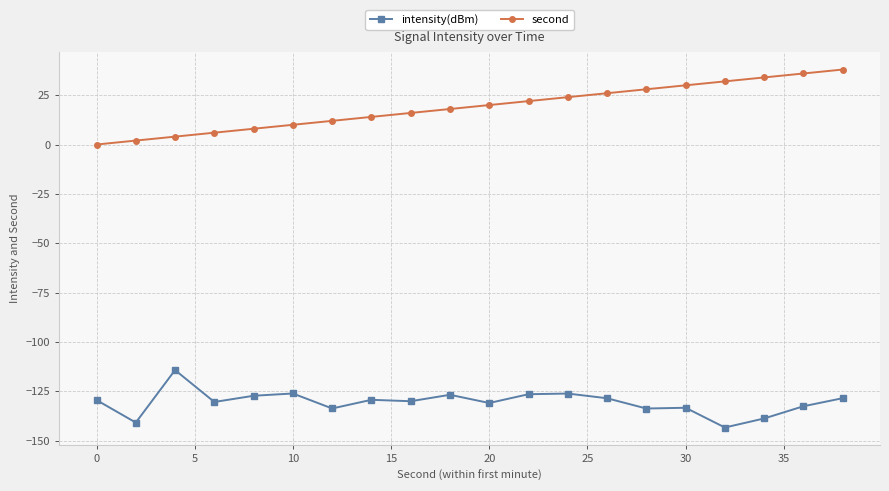

What is the value of the intensity(dBm) point at the 20th from the left?

-128.6